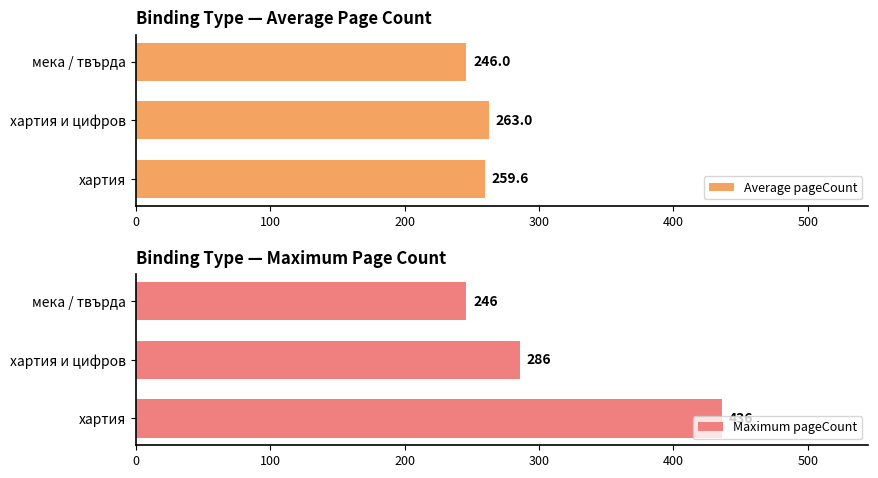

True or false: Average pageCount has a value of 263.0 at хартия и цифров.

True